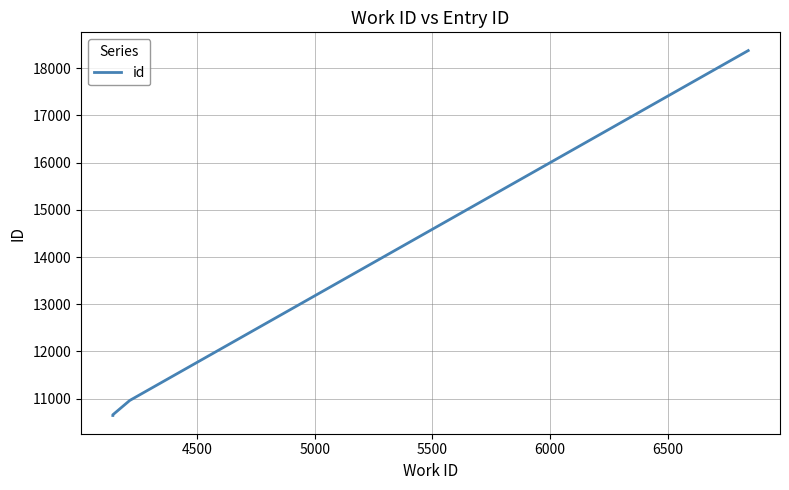

At which label is the value closest to 14508?

5500